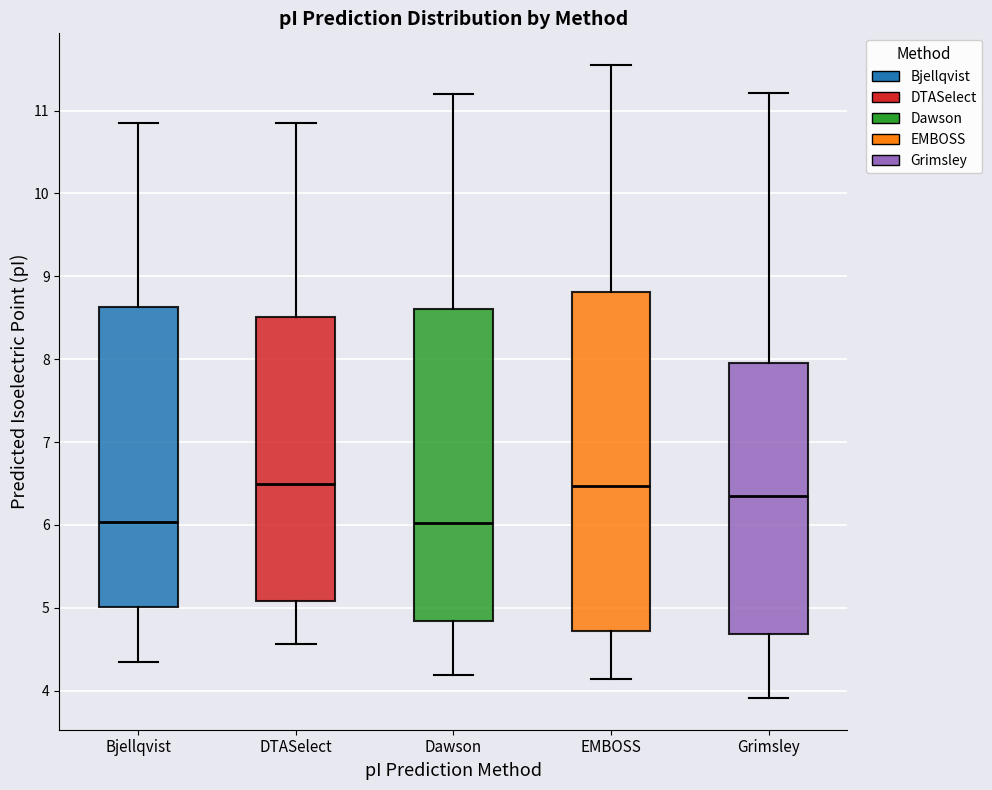

Reading left to right, read every box against the y-axis: the position of its median line, the range the box covers, and the ends of its whiskers. The values are not printed on the chart, so give them approximately, as read against the axis.

Bjellqvist: median 6.0, box 5.0 to 8.6, whiskers 4.3 to 10.8
DTASelect: median 6.5, box 5.1 to 8.5, whiskers 4.6 to 10.8
Dawson: median 6.0, box 4.8 to 8.6, whiskers 4.2 to 11.2
EMBOSS: median 6.5, box 4.7 to 8.8, whiskers 4.1 to 11.6
Grimsley: median 6.4, box 4.7 to 8.0, whiskers 3.9 to 11.2